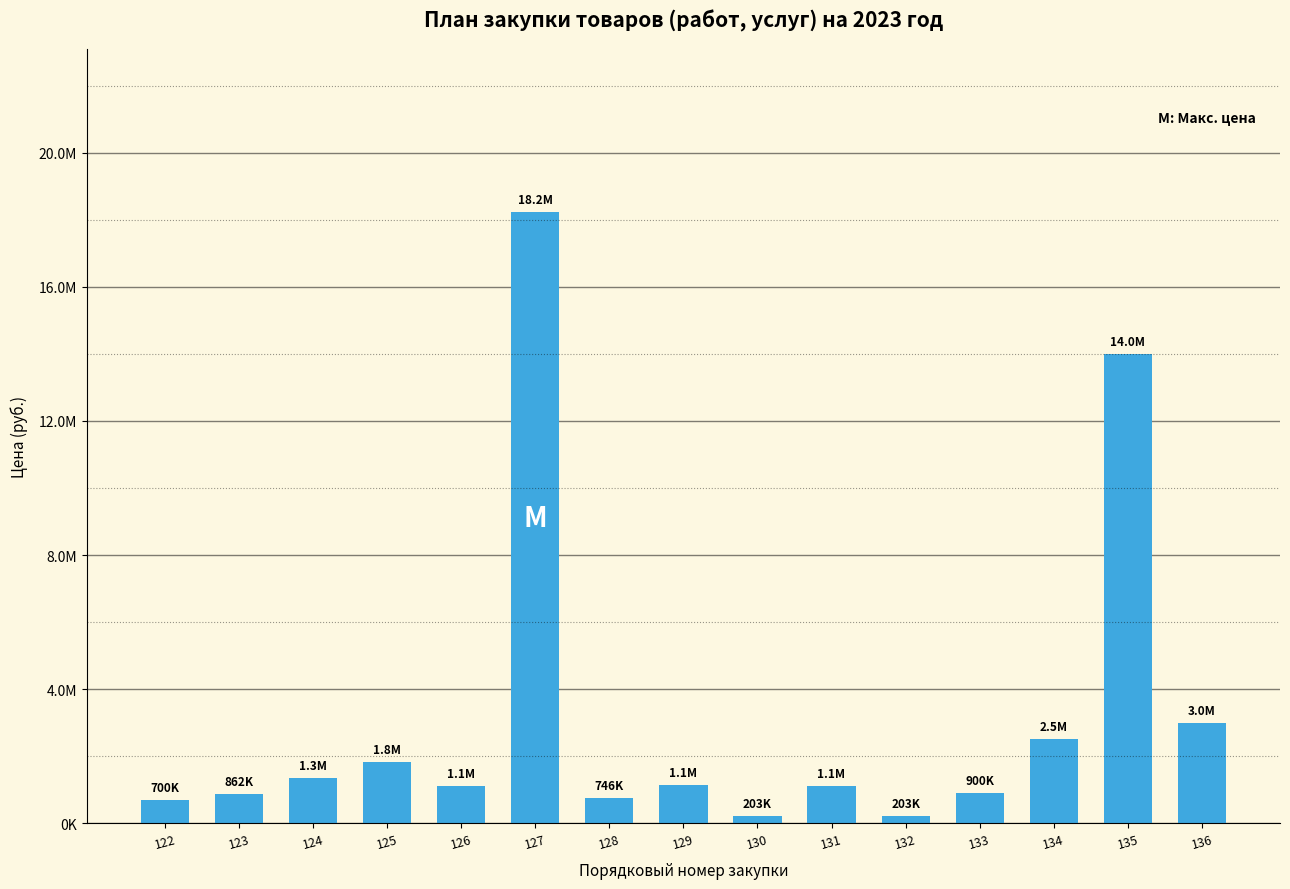

Which category has the highest value across all series?

127